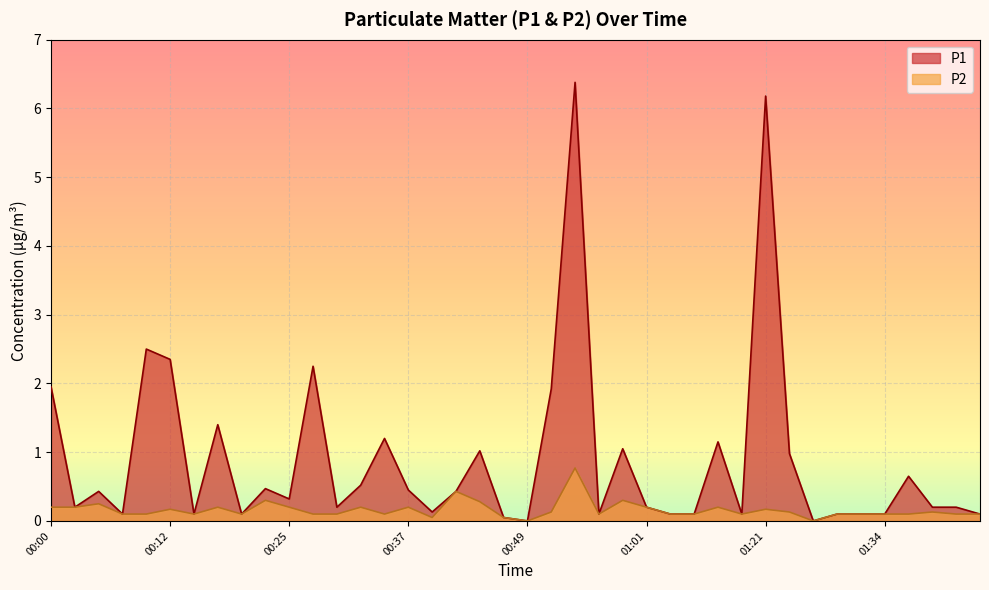

Between 00:00 and 01:01, which series saw the biggest shift?

P1